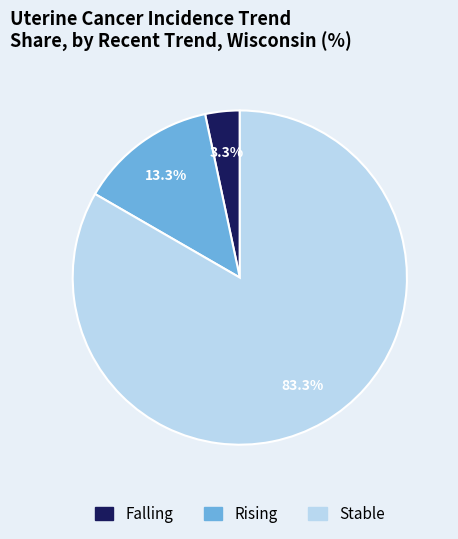

Is there a majority slice in this chart?

Yes